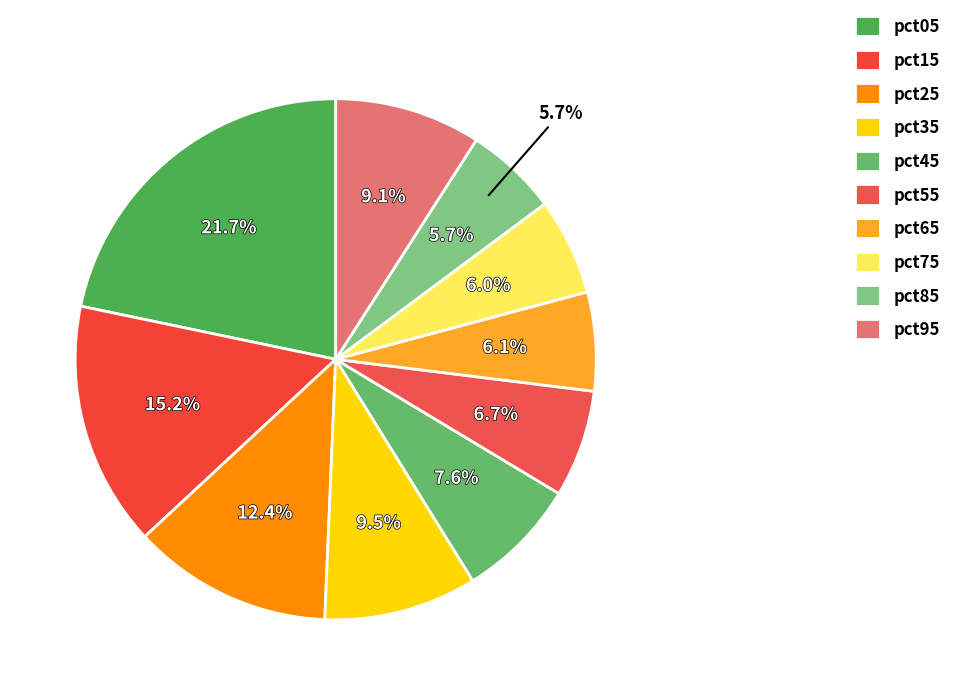

Does pct95 account for over 50% of the chart?

No